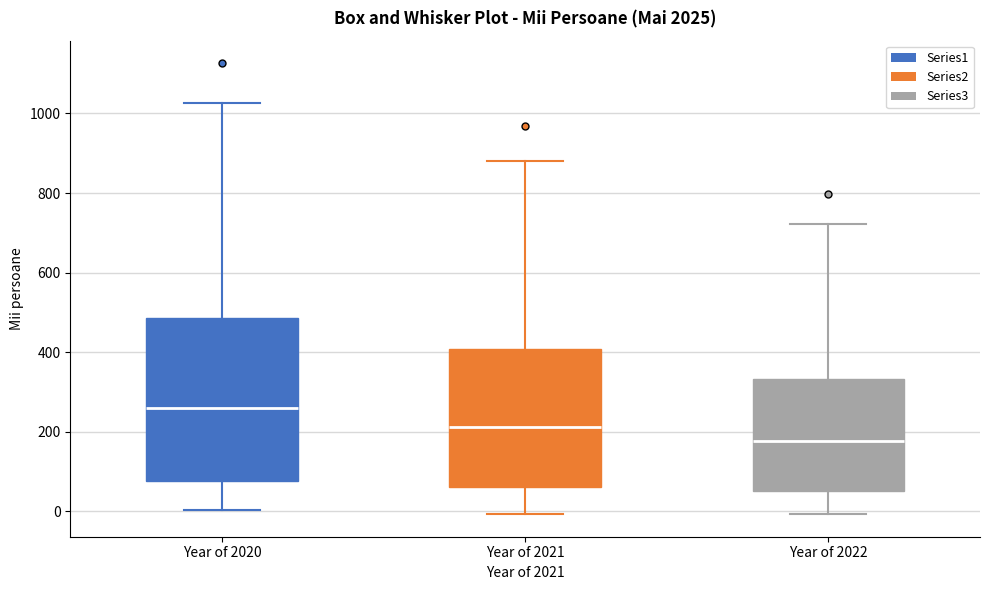

Reading left to right, transcribe this box plot: for each box, give where its median line is, the range the box spans, and where its two whiskers end, as read against the y-axis. The values are not printed on the chart, so give them approximately, as read against the axis.

Year of 2020: median 260, box 80 to 480, whiskers 0 to 1020
Year of 2021: median 220, box 60 to 400, whiskers 0 to 880
Year of 2022: median 180, box 60 to 340, whiskers 0 to 720